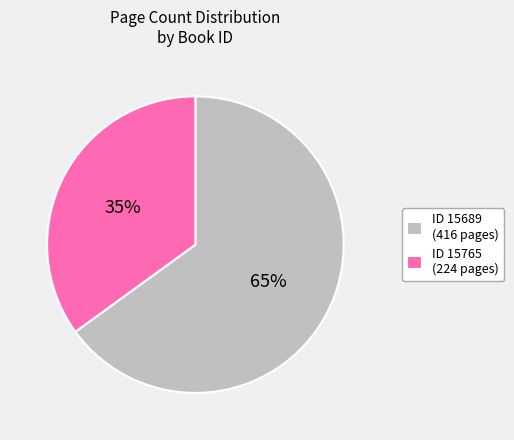

Combined, do ID 15765 (224 pages) and ID 15689 (416 pages) account for over 50%?

Yes